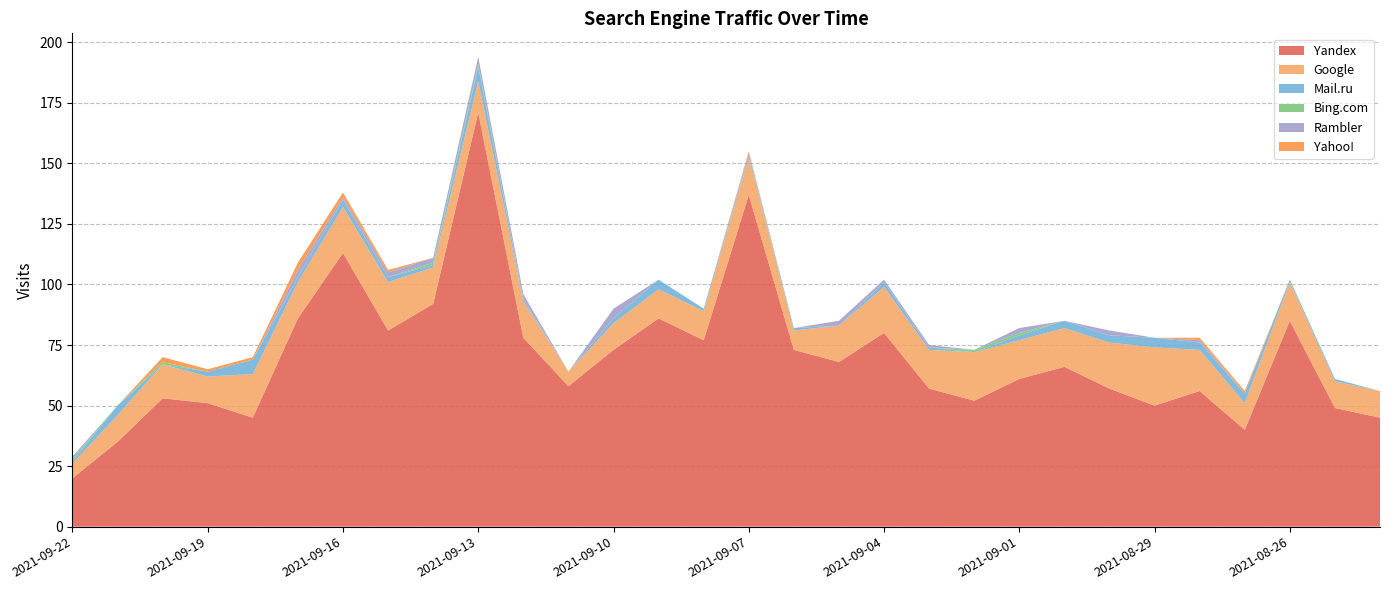

Reading left to right, extract all data points from this chart.

Yandex: 20	35	53	51	45	86	113	81	92	171	78	58	73	86	77	137	73	68	80	57	52	61	66	57	50	56	40	85	49	45
Google: 6	11	14	11	18	15	19	20	15	13	15	6	11	12	12	15	8	15	19	16	20	16	16	19	24	17	11	16	11	11
Mail.ru: 1	4	0	2	6	2	3	2	1	6	1	0	2	4	1	1	1	0	2	1	0	2	3	3	4	3	4	1	1	0
Bing.com: 1	0	1	0	0	0	0	0	1	1	0	0	0	0	0	0	0	0	0	0	1	1	0	0	0	0	0	0	0	0
Rambler: 1	0	0	0	0	3	1	2	2	3	2	0	4	0	0	1	0	2	1	1	0	2	0	2	0	1	0	0	0	0
Yahoo!: 0	0	2	1	1	3	2	1	0	0	0	0	0	0	0	1	0	0	0	0	0	0	0	0	0	1	1	0	0	0